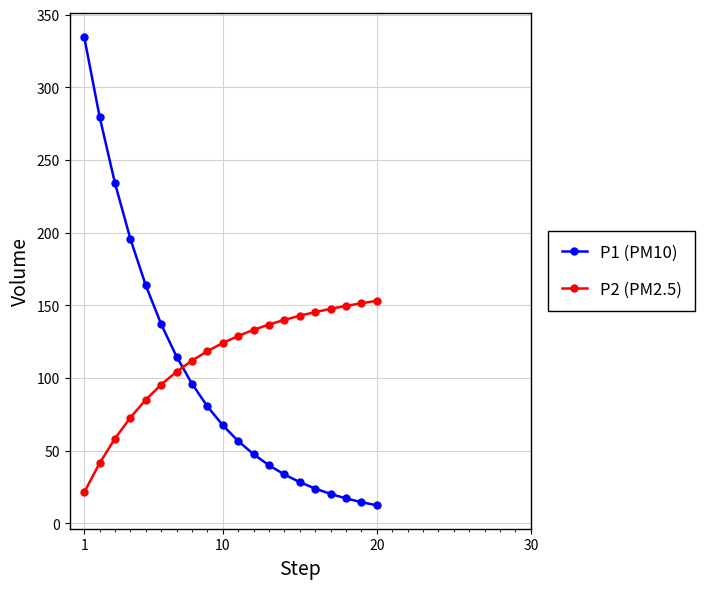

How many data points does each series have?

20